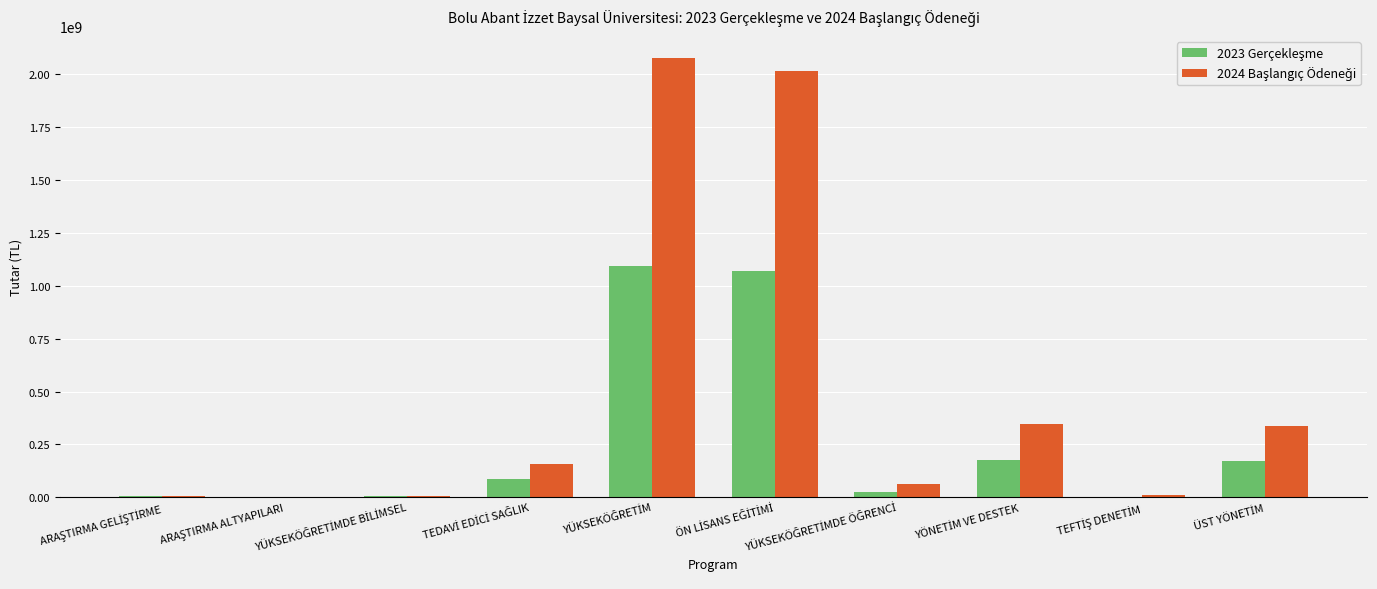

What is the maximum value shown in the chart?

2077125000.0